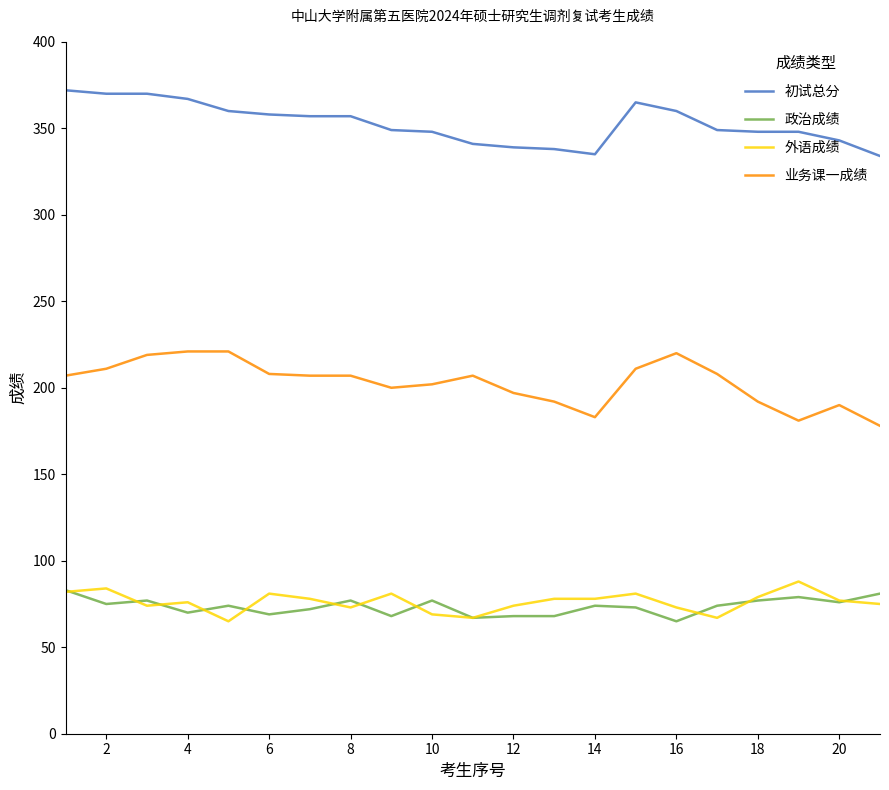

Which series has the largest total across all categories?

初试总分